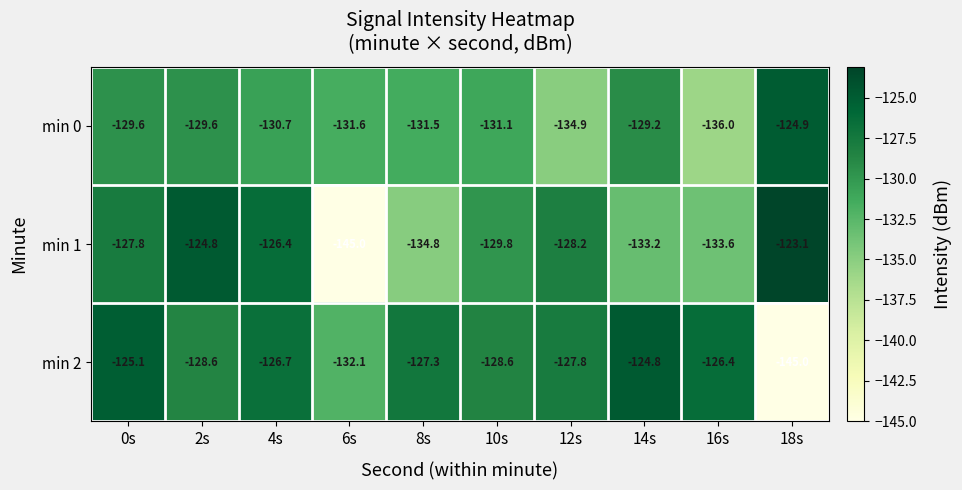

What is the sum of the min 0 values at 2s and 6s?

-261.2